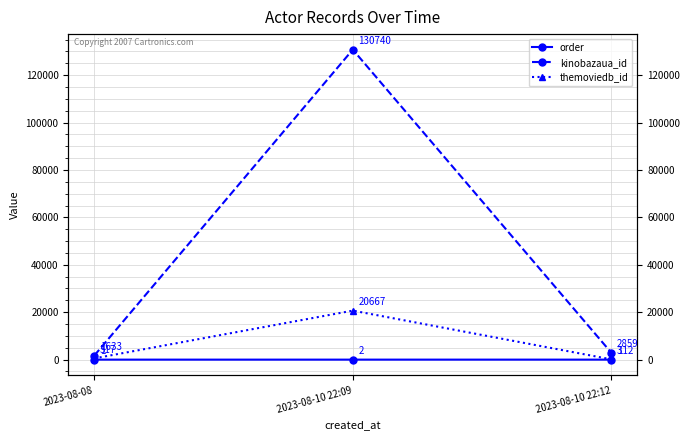

What is the difference between the maximum and minimum values in the kinobazaua_id series?

129107